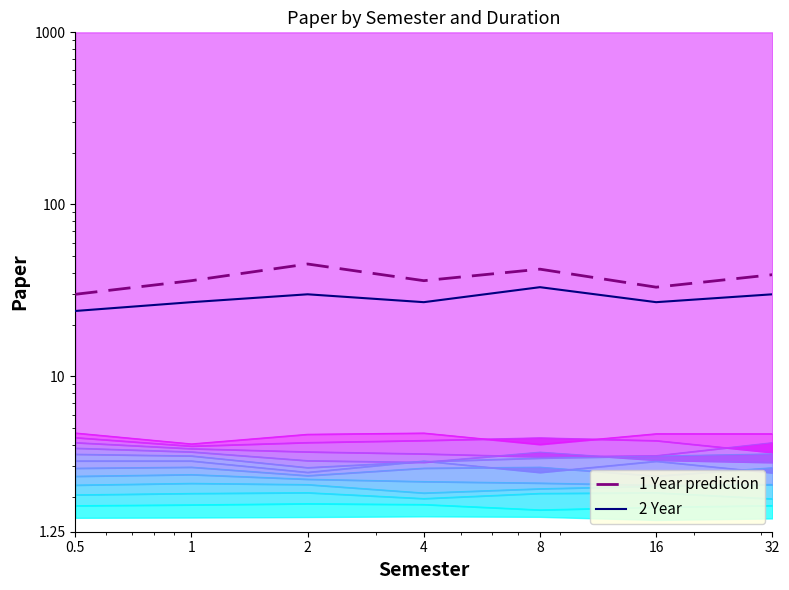

At which category does 1 Year prediction reach its first local peak?

2